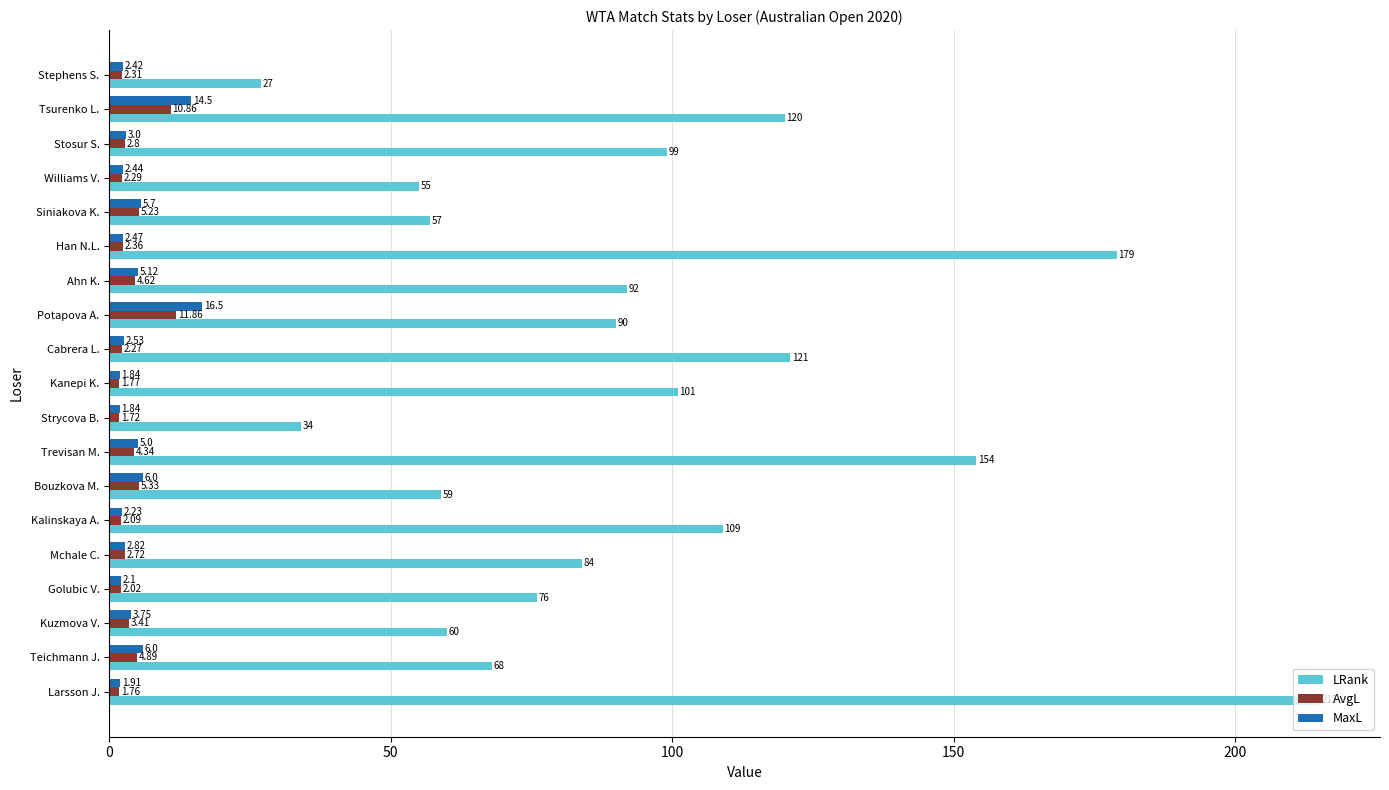

What is the difference between the maximum and second lowest values in the LRank series?

181.0